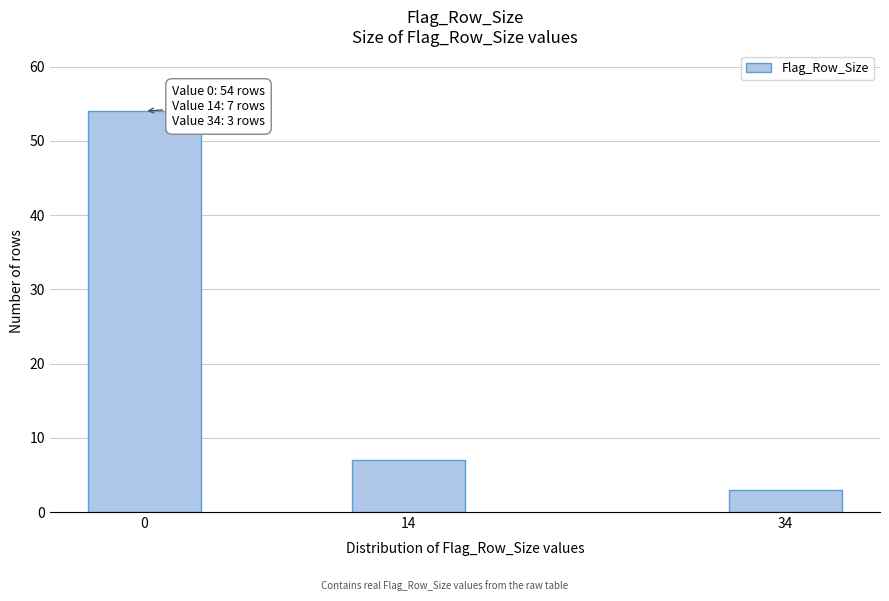

Reading right to left, extract all data points from this chart.

34=3	14=7	0=54